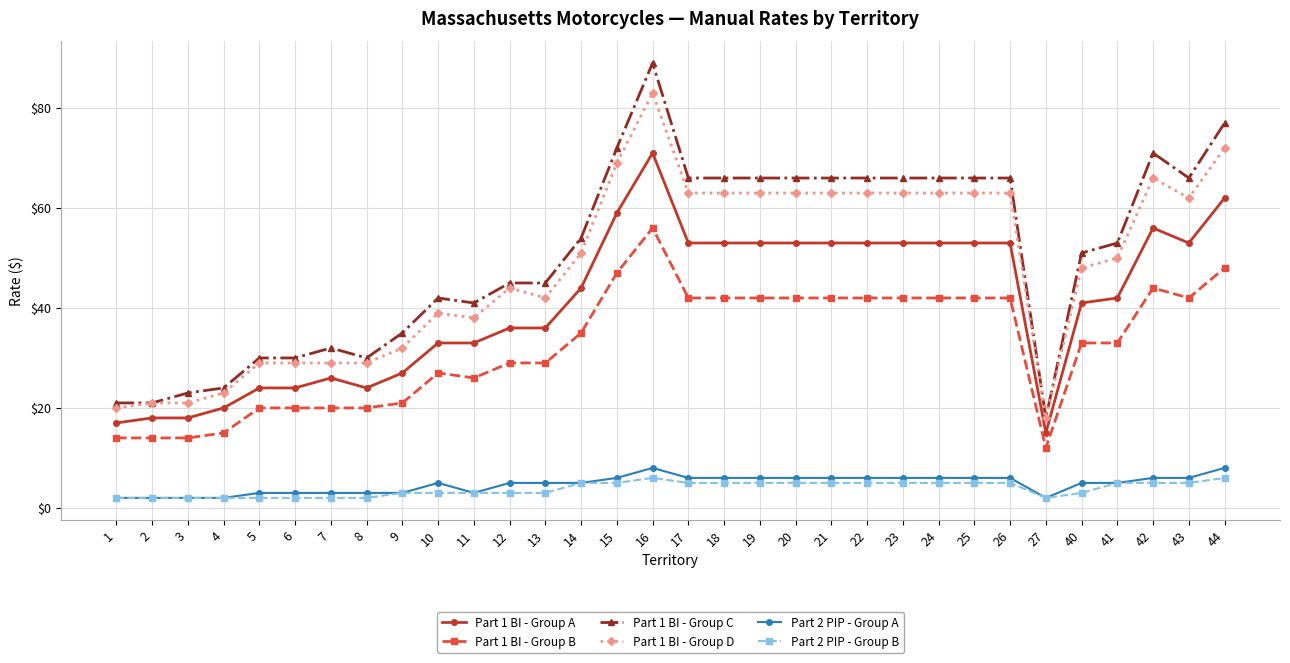

True or false: Part 1 BI - Group A has more than 1 points higher than both neighbors.

True